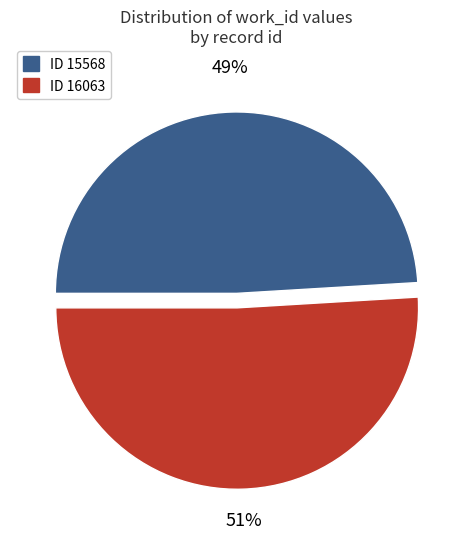

Does any single category account for the majority?

Yes